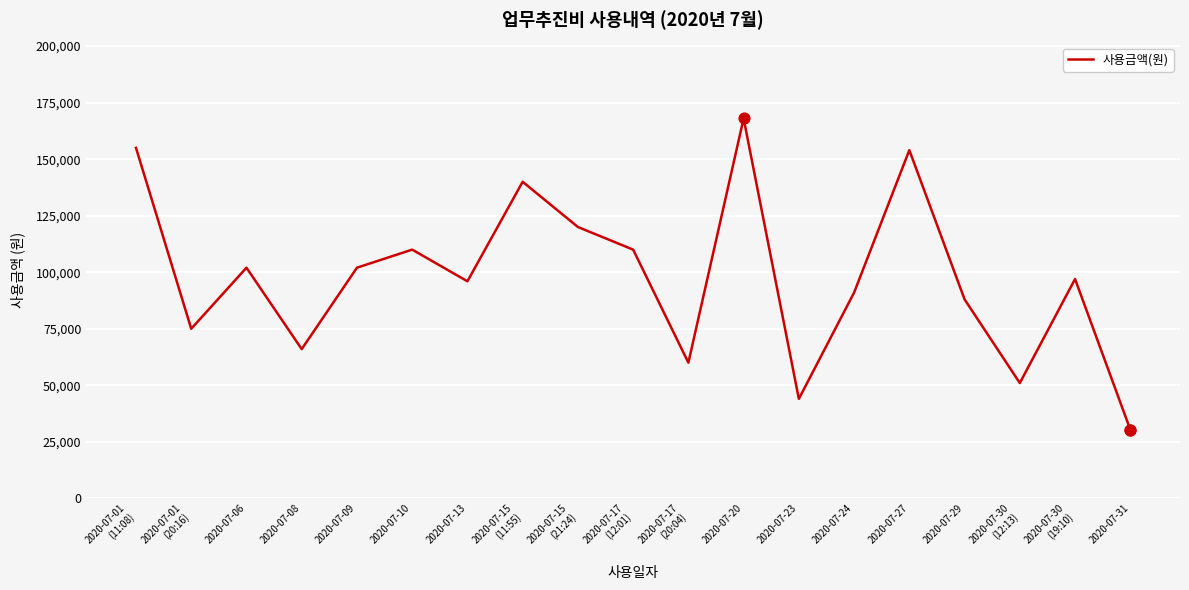

What is the change in value from 2020-07-13 to 2020-07-23?

-52000